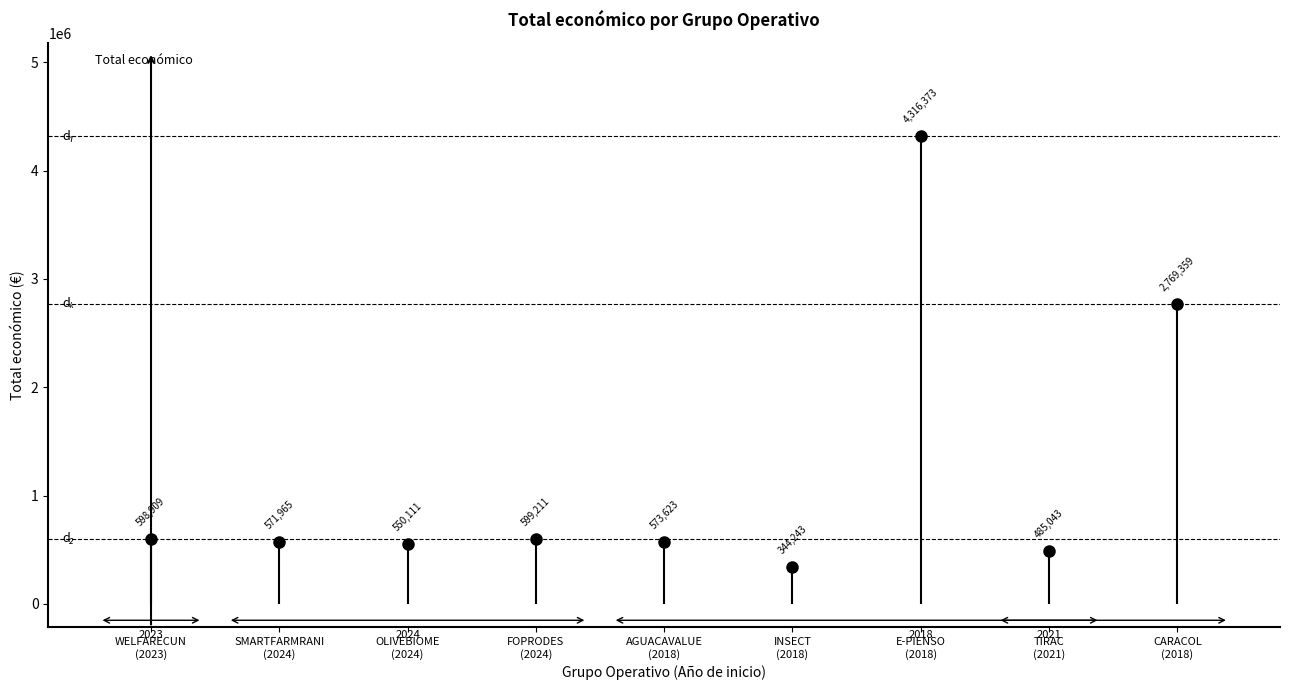

The chart shows a value of 550111 at OLIVEBIOME
(2024). True or false?

True